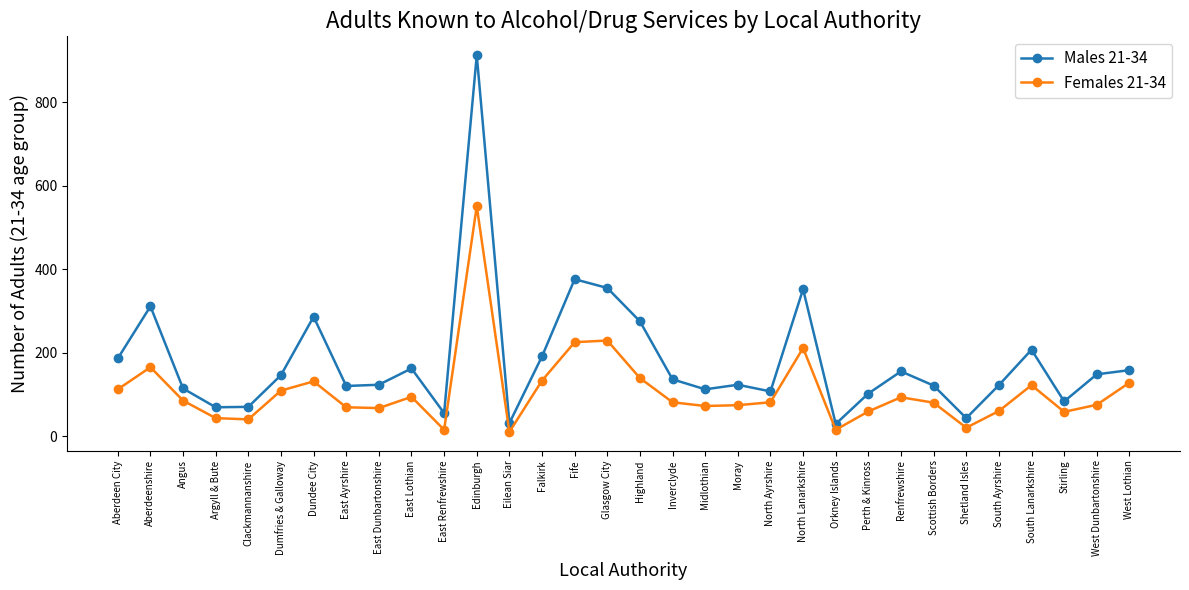

True or false: Females 21-34 and Males 21-34 cross at least once.

False